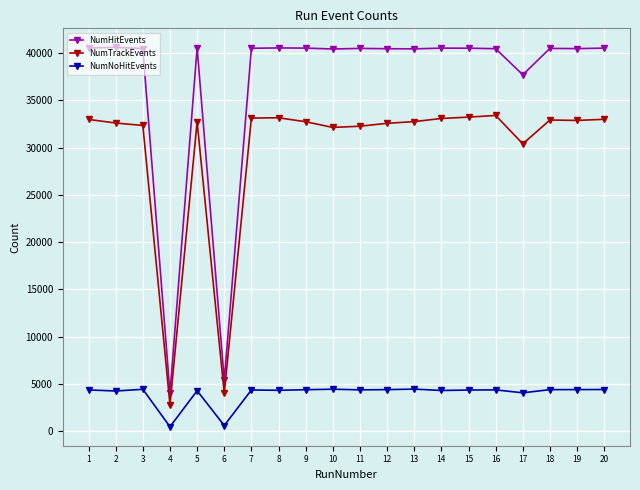

True or false: NumNoHitEvents and NumHitEvents cross at least once.

False